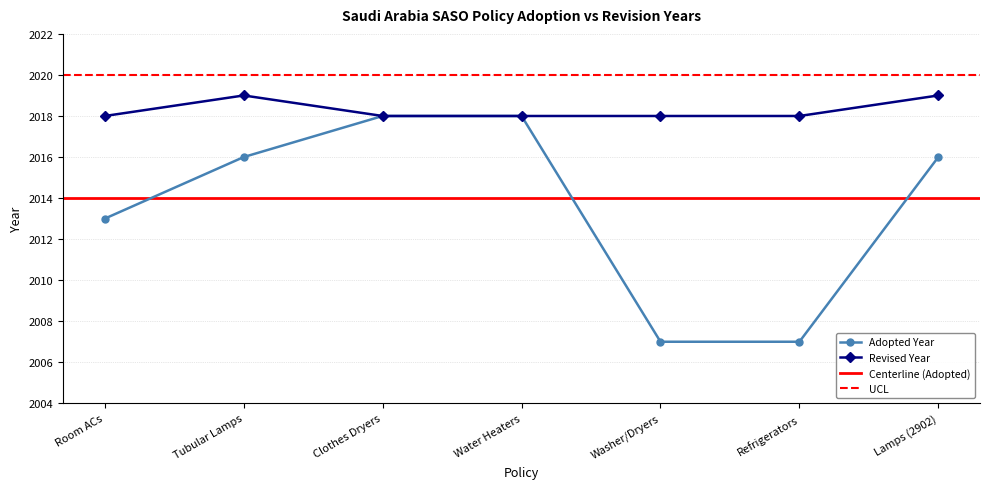

True or false: Revised has more than 1 interior local peaks.

False